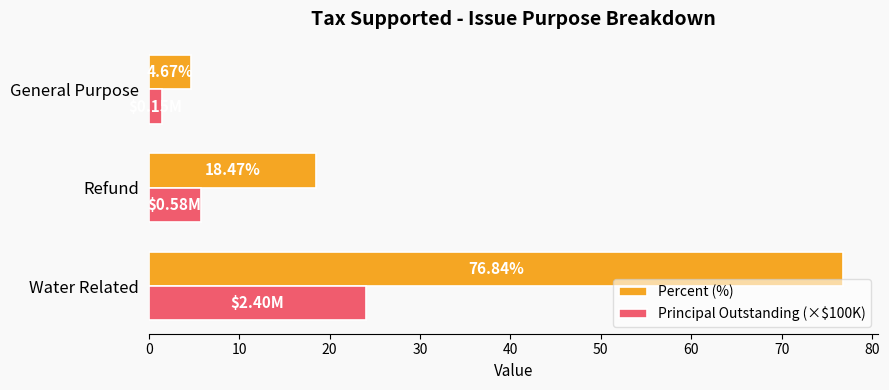

Where is Percent (%) nearest to the value 40?

Refund